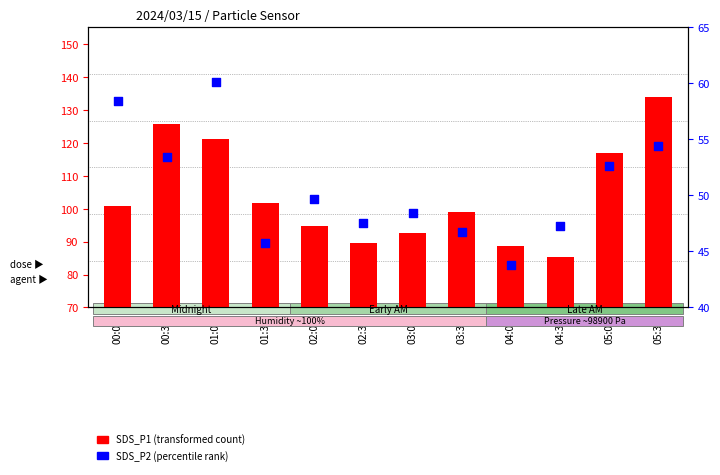

What are all the series names shown in the legend?

SDS_P1 (transformed count), SDS_P2 (percentile rank)